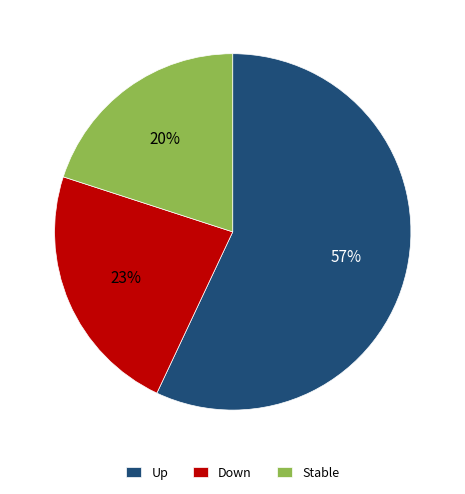

Is it true that Stable is 20% of the pie?

True